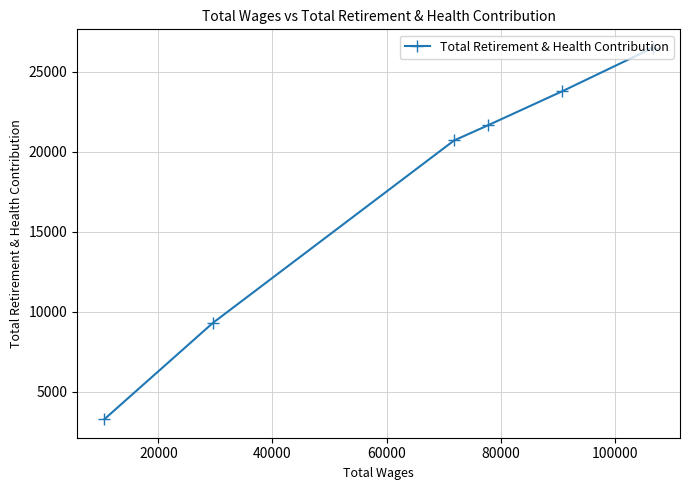

Reading left to right, extract all data points from this chart.

3278	9300	20713	21650	23798	26504